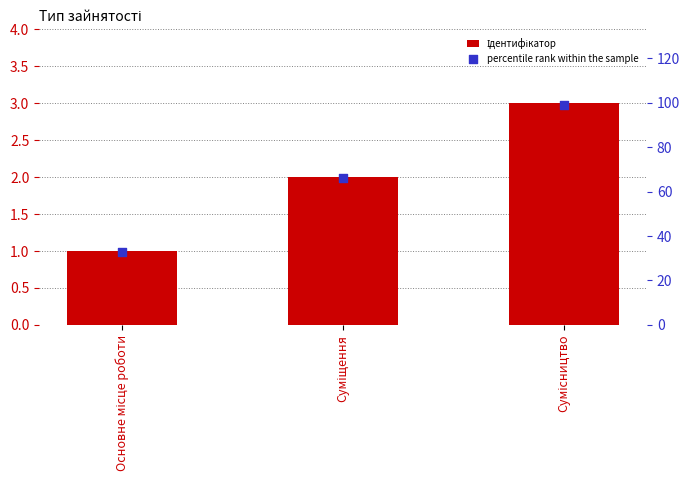

Which series has the largest Y range (max minus min)?

percentile rank within the sample